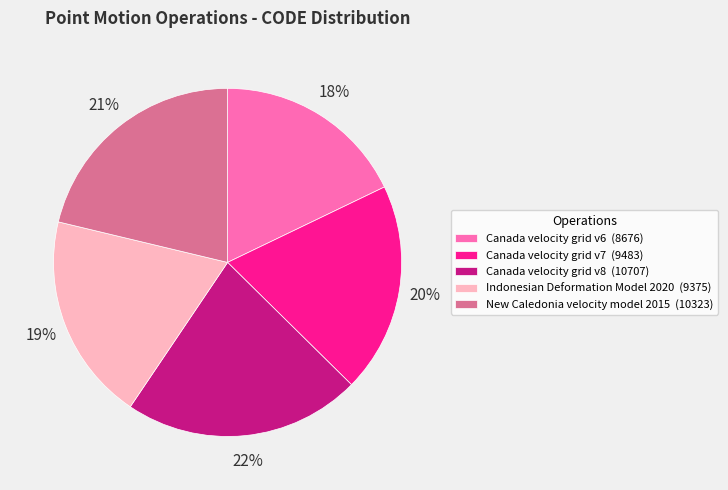

What percentage is the Canada velocity grid v7 (9483) slice, to the nearest percent?

20%